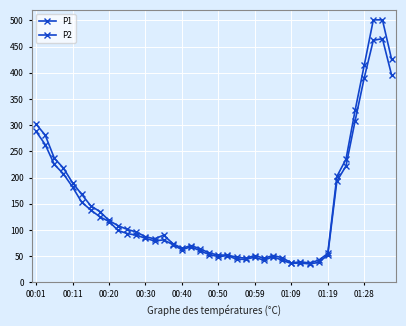

True or false: P2 and P1 intersect in this chart.

False